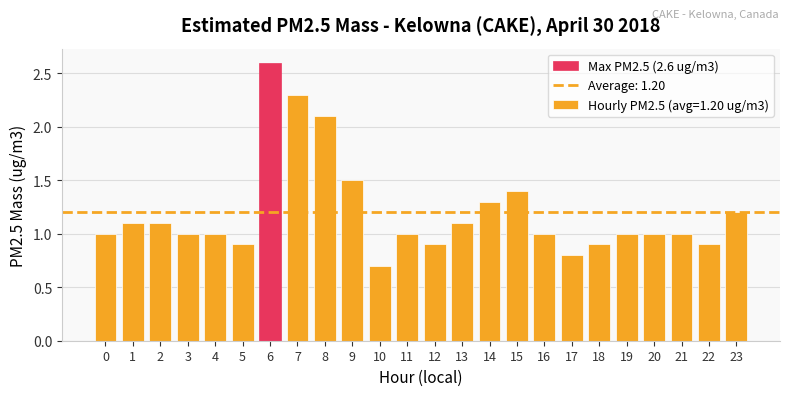

What is the sum of all values?

28.8